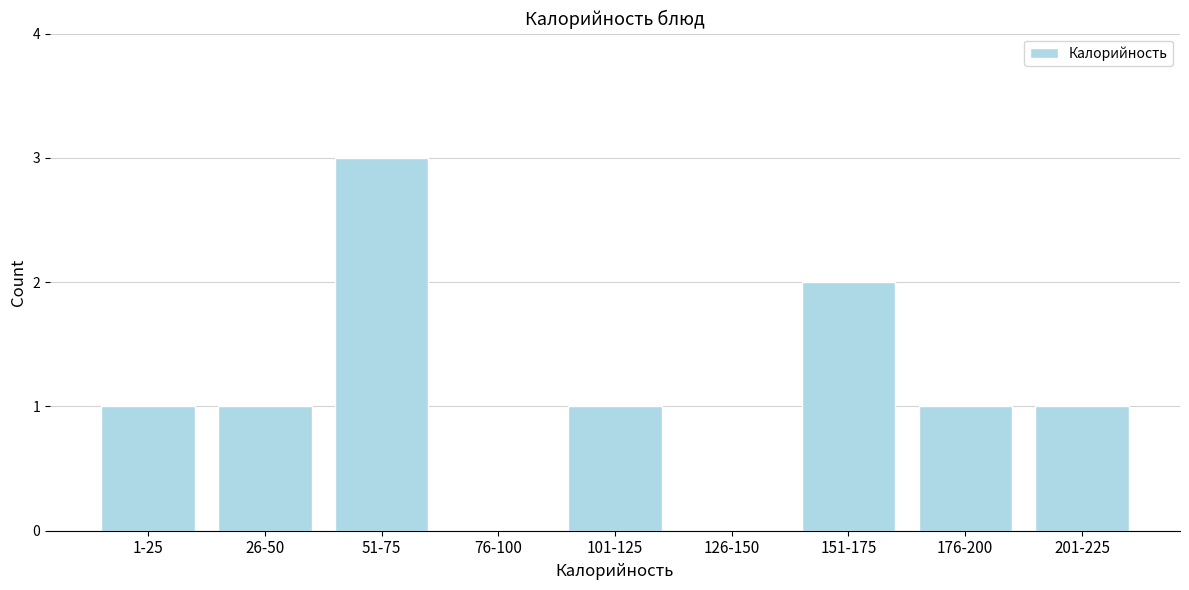

Reading left to right, transcribe all the data shown in this chart.

1-25=1	26-50=1	51-75=3	76-100=0	101-125=1	126-150=0	151-175=2	176-200=1	201-225=1